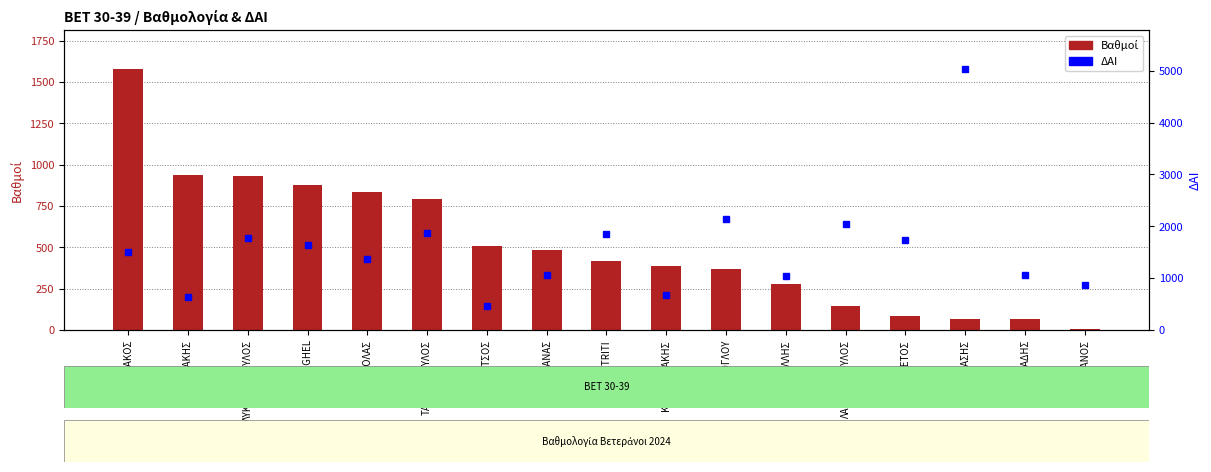

List the series in order of their overall mean, lowest first.

Βαθμοί, ΔΑΙ